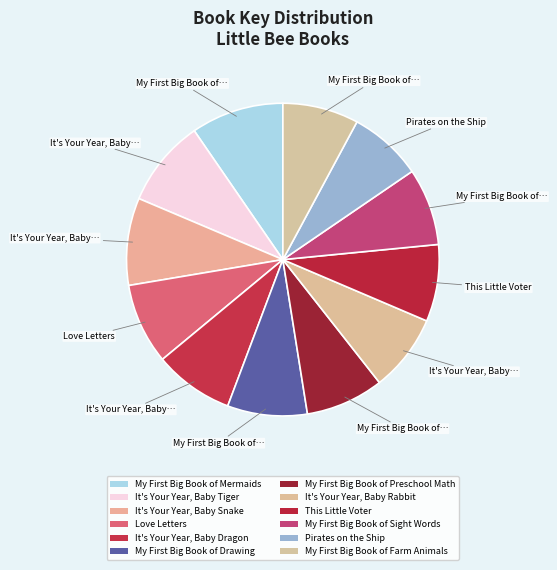

Which slice is the smallest?

Pirates on the Ship